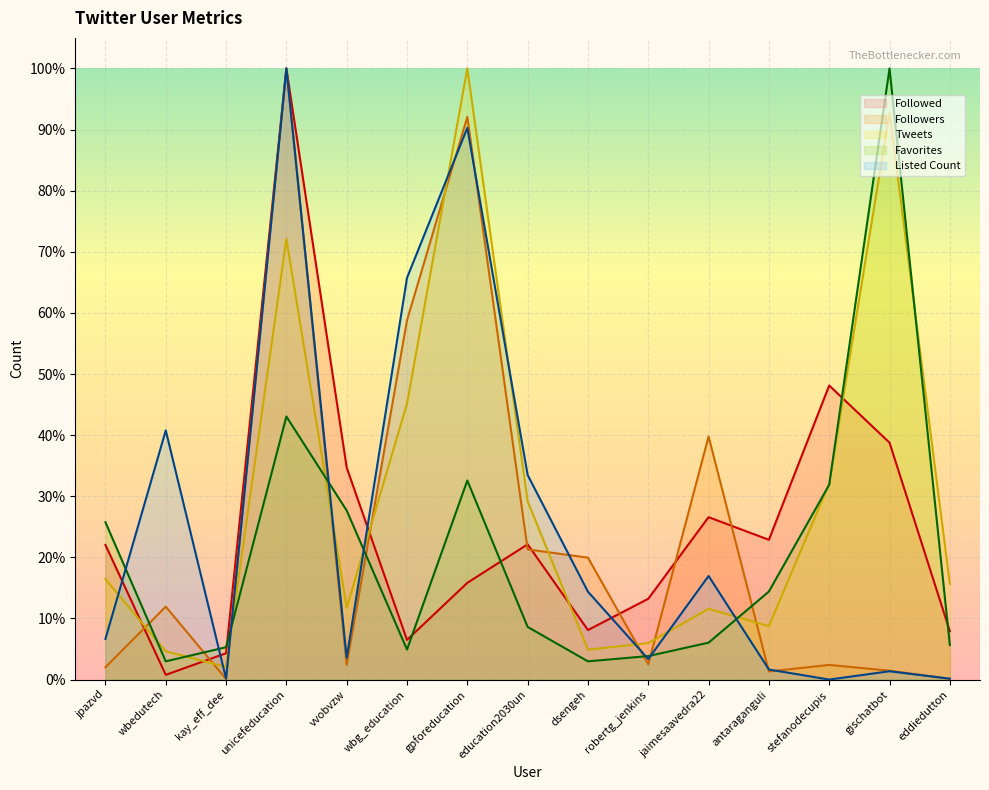

How many categories are shown in the chart?

15